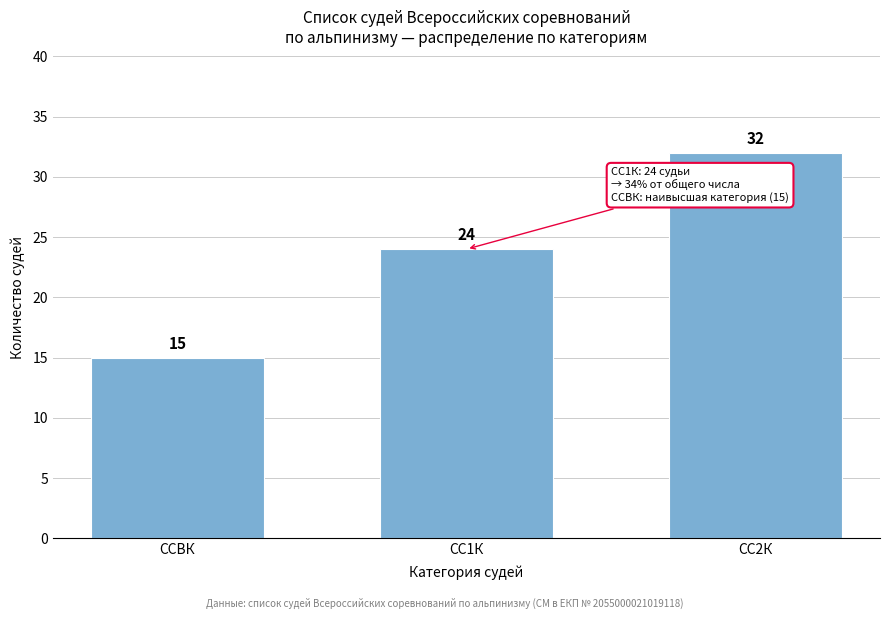

Reading right to left, list all the values displayed in this chart.

32	24	15